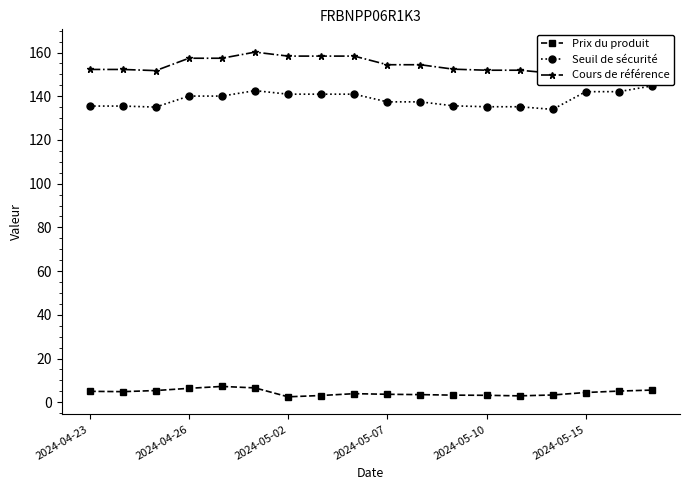

Which series has the widest spread of values?

Cours de référence